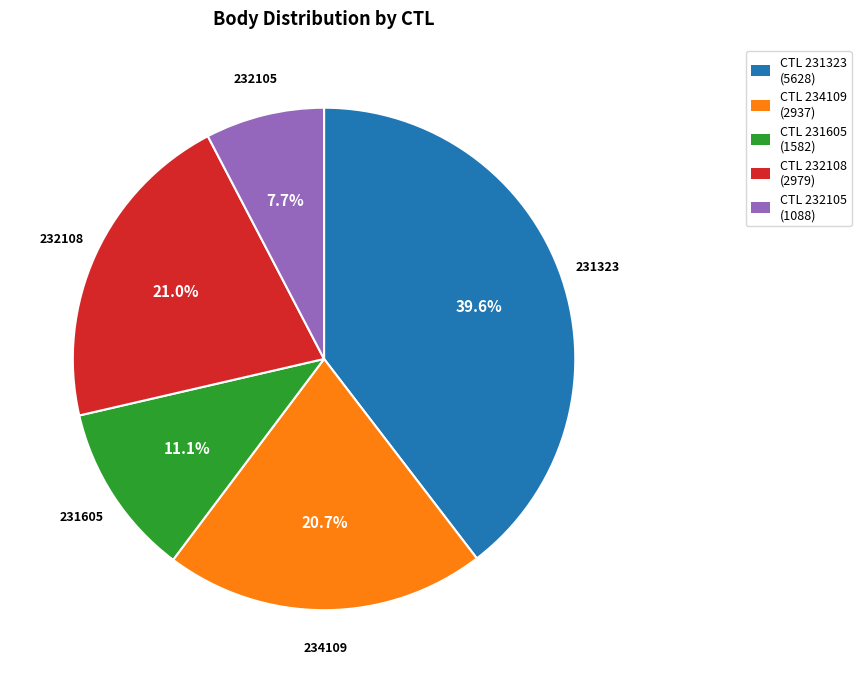

How many segments does this pie chart have?

5